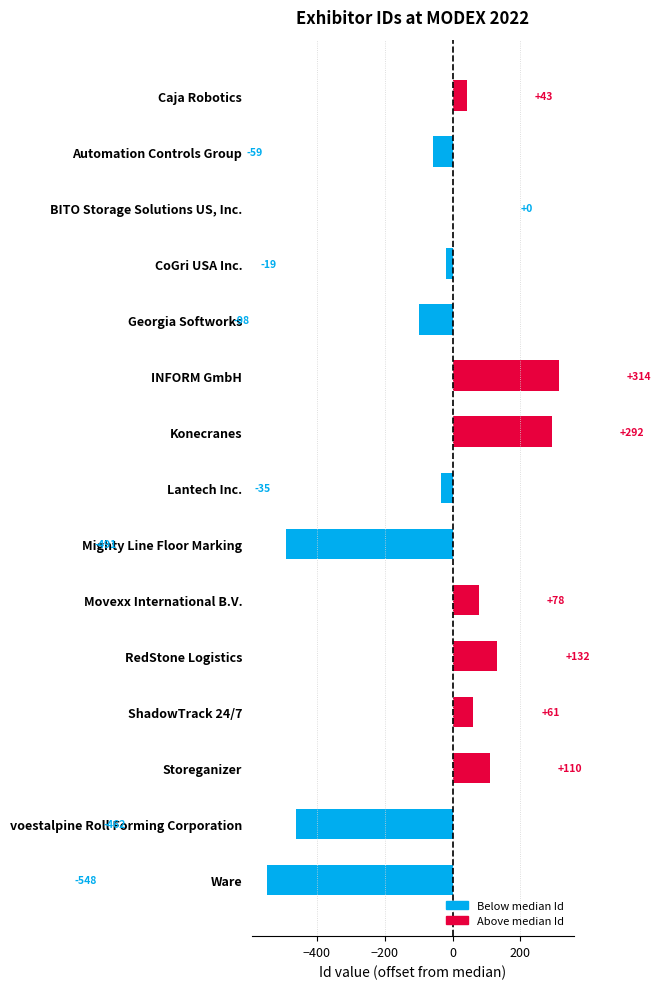

At which label is the value closest to -117?

Georgia Softworks